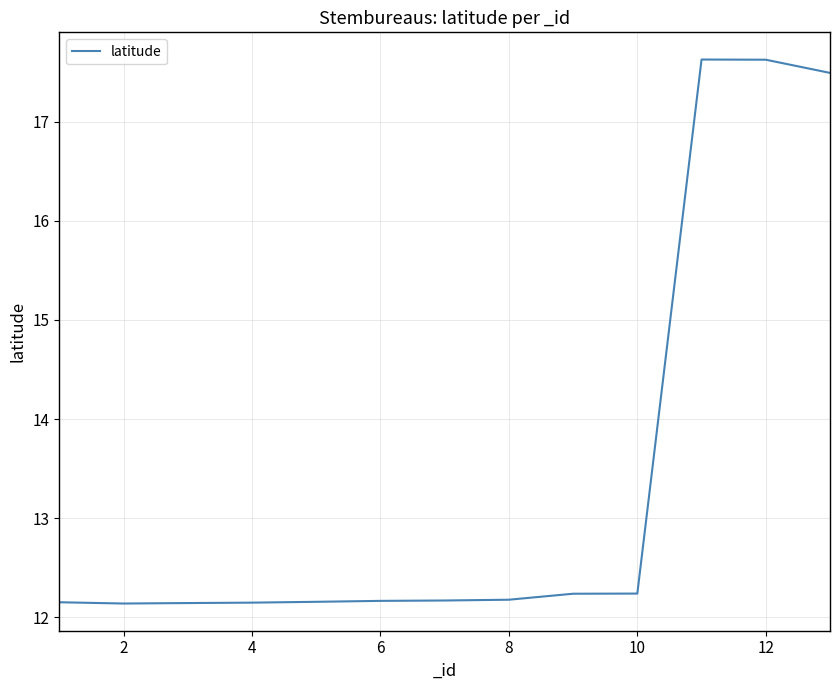

What is the minimum value shown in the chart?

12.1